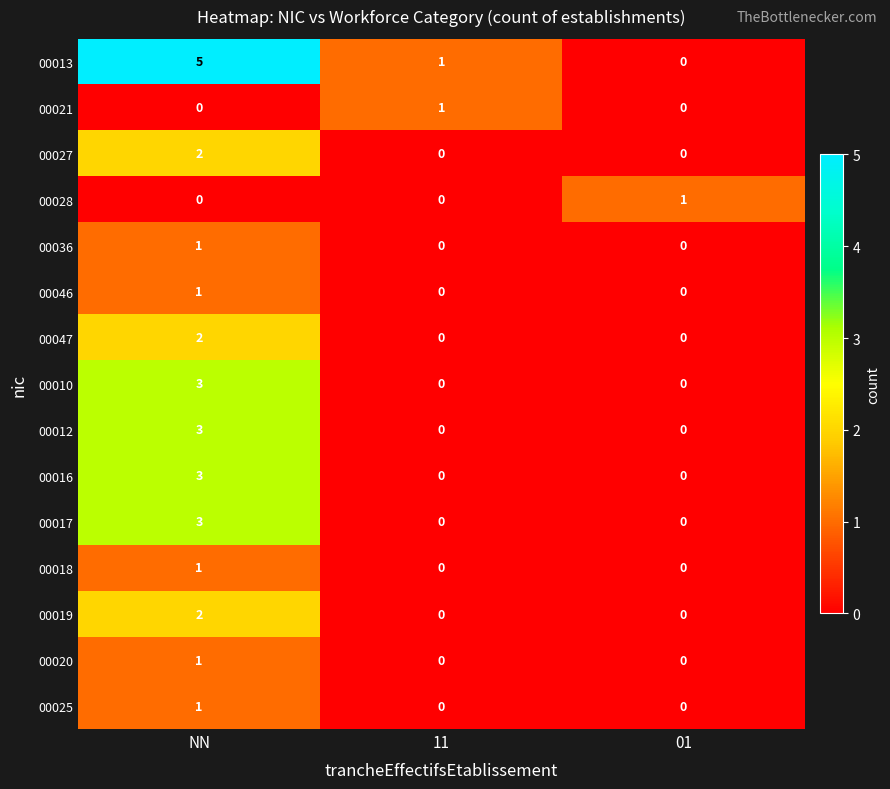

True or false: 00010 has a value of 0 at 11.

True